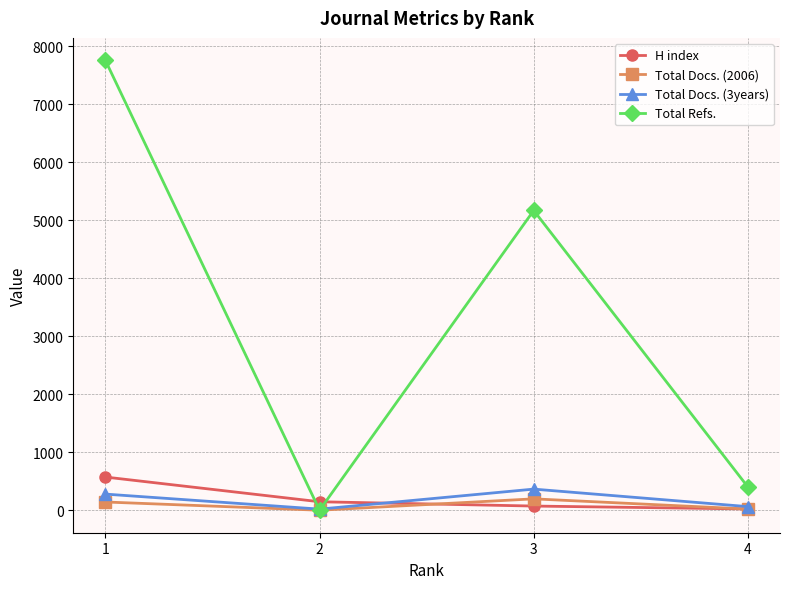

In Total Docs. (3years), how many points are lower than both neighbors (excluding endpoints)?

1